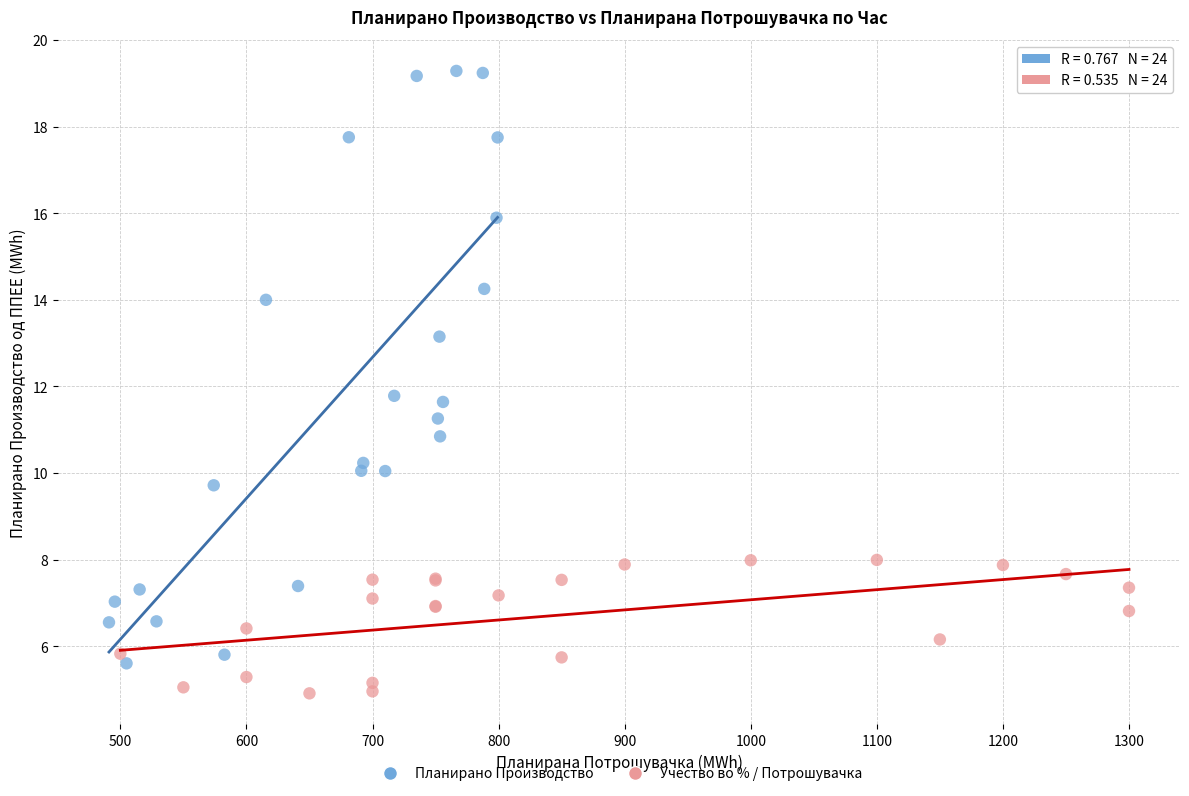

Which series reaches the minimum Y coordinate?

Учество во % / Потрошувачка